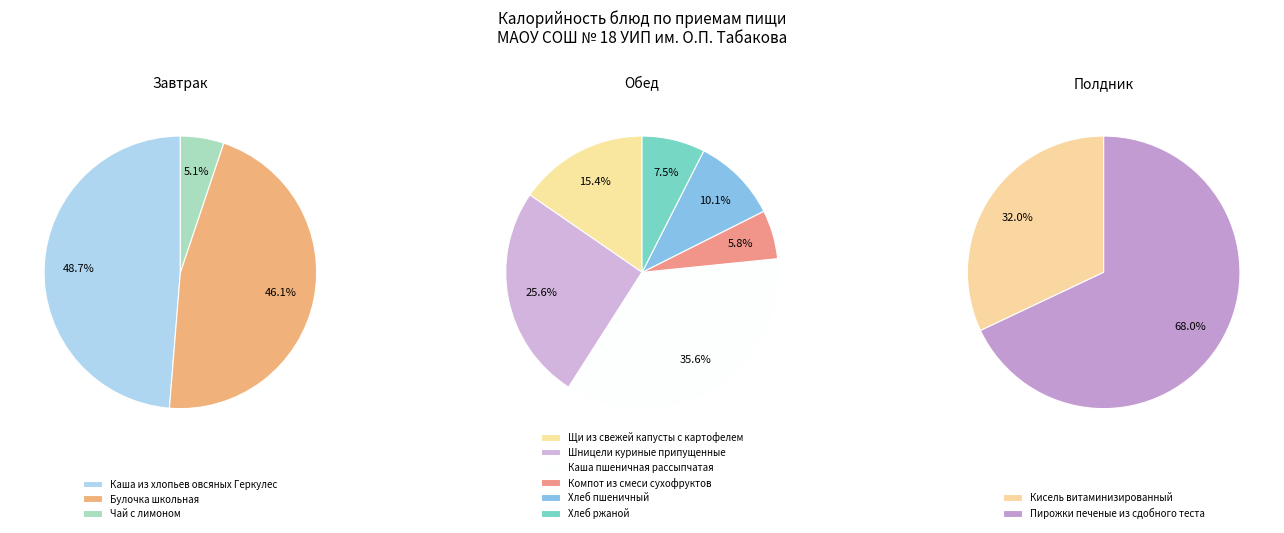

What percentage is NOT represented by Каша из хлопьев овсяных Геркулес?

51.3%